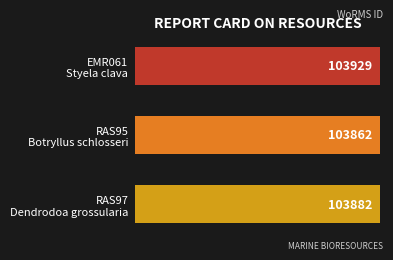

What is the maximum value shown in the chart?

103929